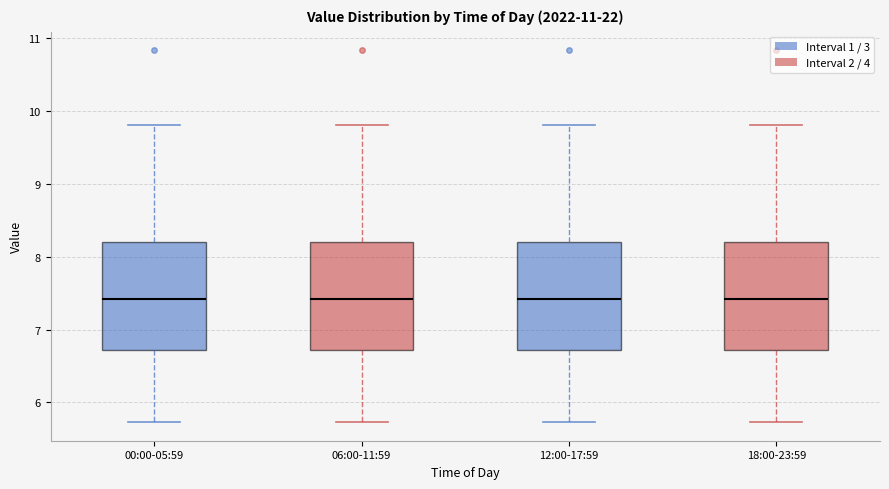

Where does the median line of the box for 06:00-11:59 sit on the y-axis? The values are not printed on the chart, so give them approximately, as read against the axis.

7.4